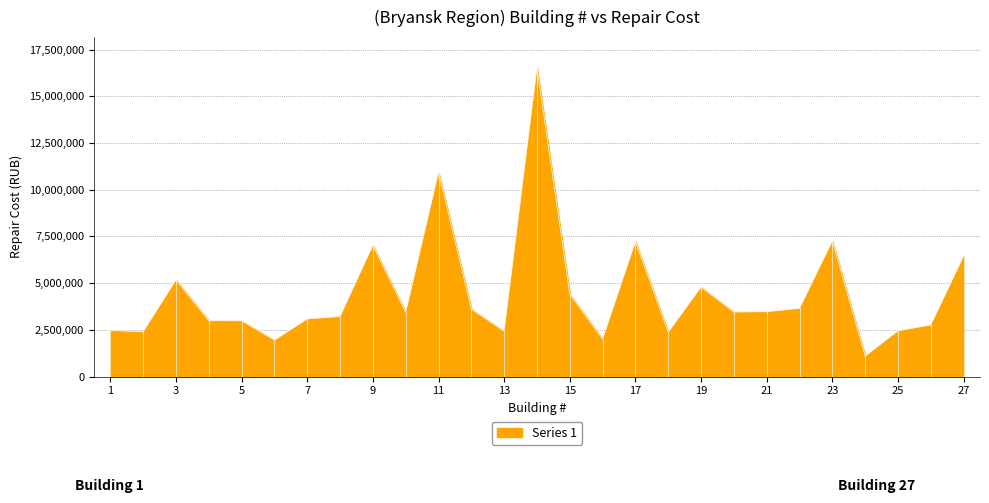

What is the smallest value displayed?

1088595.6